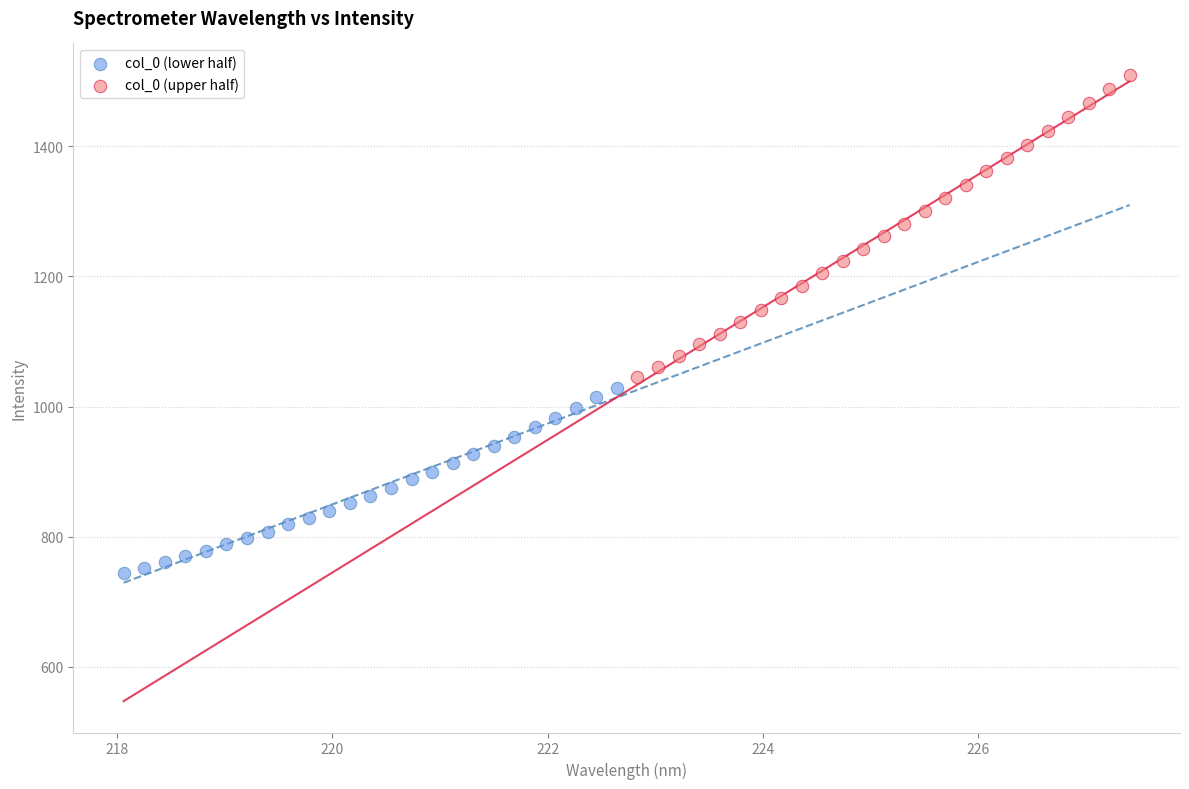

What are all the series names shown in the legend?

col_0 (lower half), col_0 (upper half)